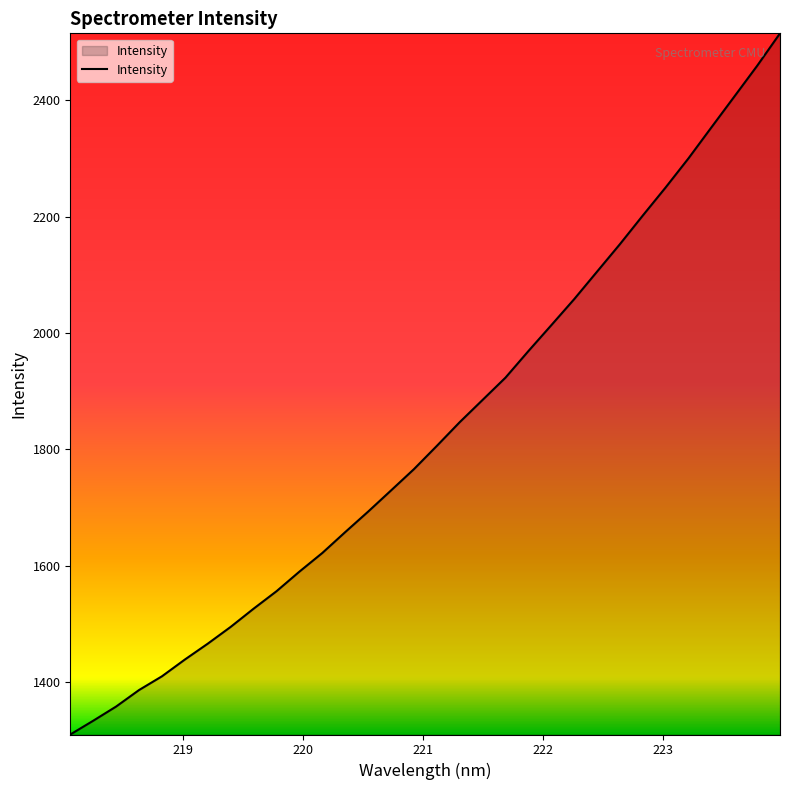

What is the minimum value shown in the chart?

1309.4